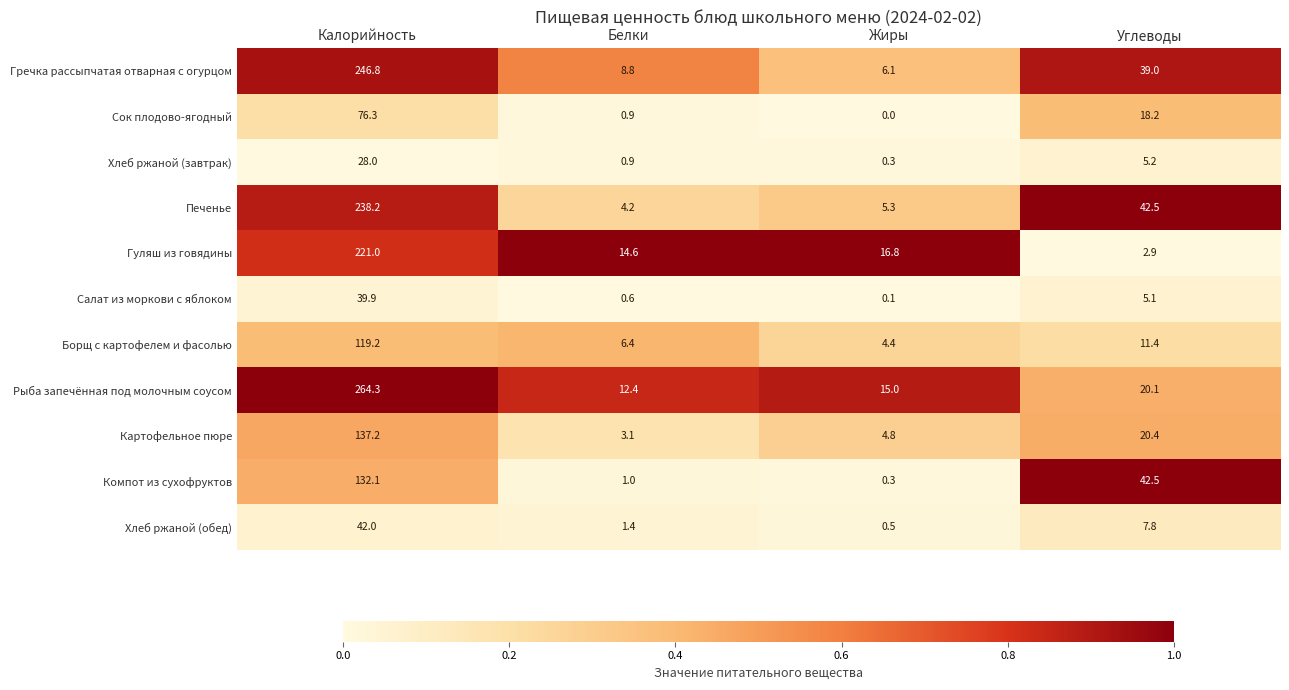

At which category is the sum across all series the highest?

Калорийность